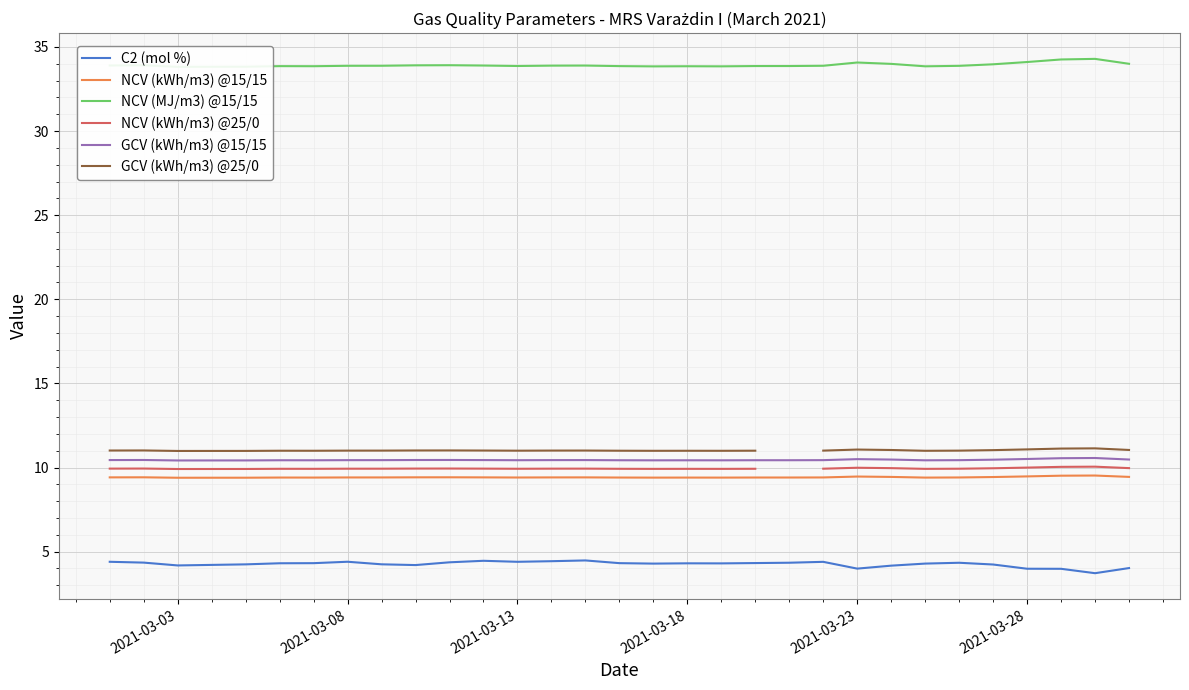

Which series has the widest spread of values?

C2 (mol %)